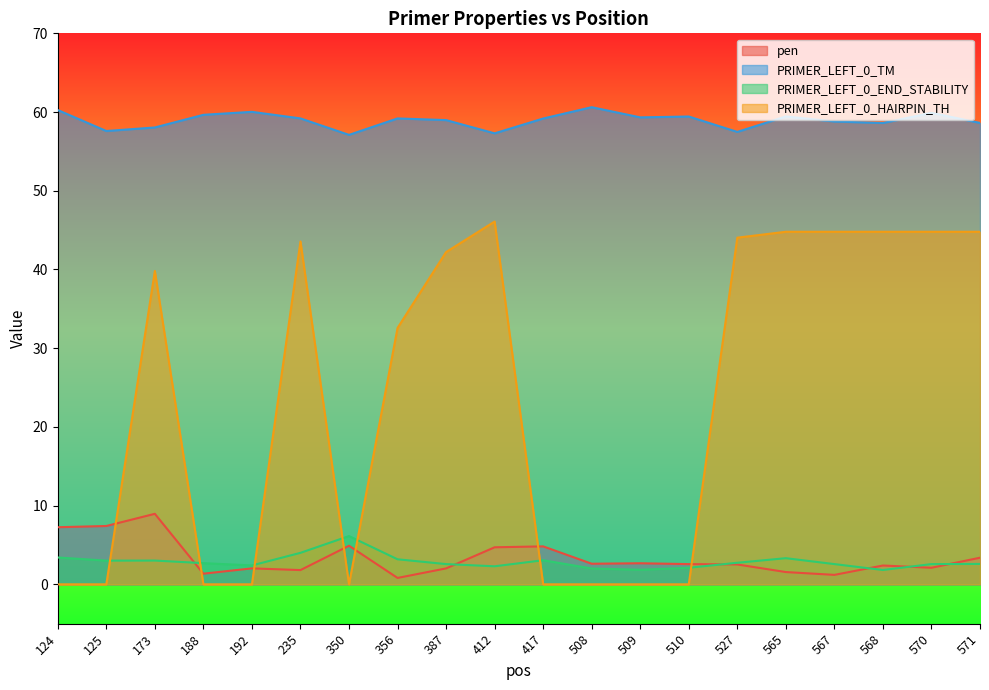

Which has a higher value, 350 or 567?

350